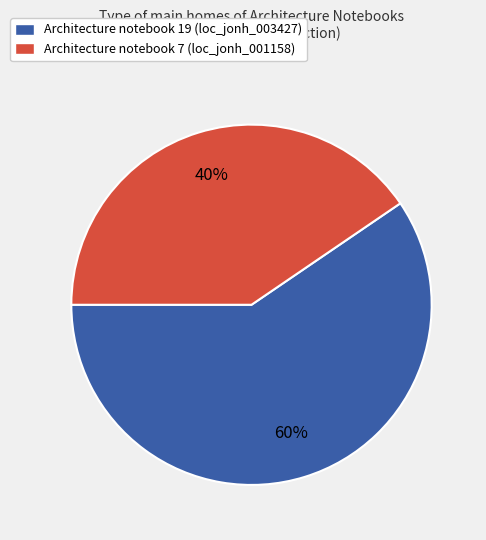

Is it true that Architecture notebook 7 (loc_jonh_001158) is 40% of the pie?

True